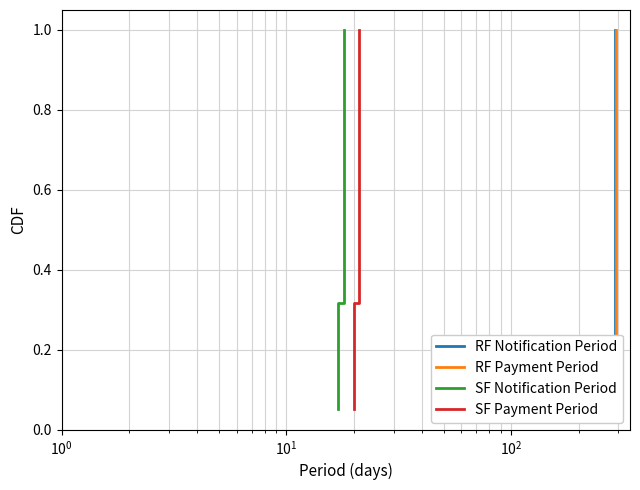

At $\mathdefault{10^{0}}$, list the series in order from smallest to largest.

RF Notification Period, RF Payment Period, SF Notification Period, SF Payment Period